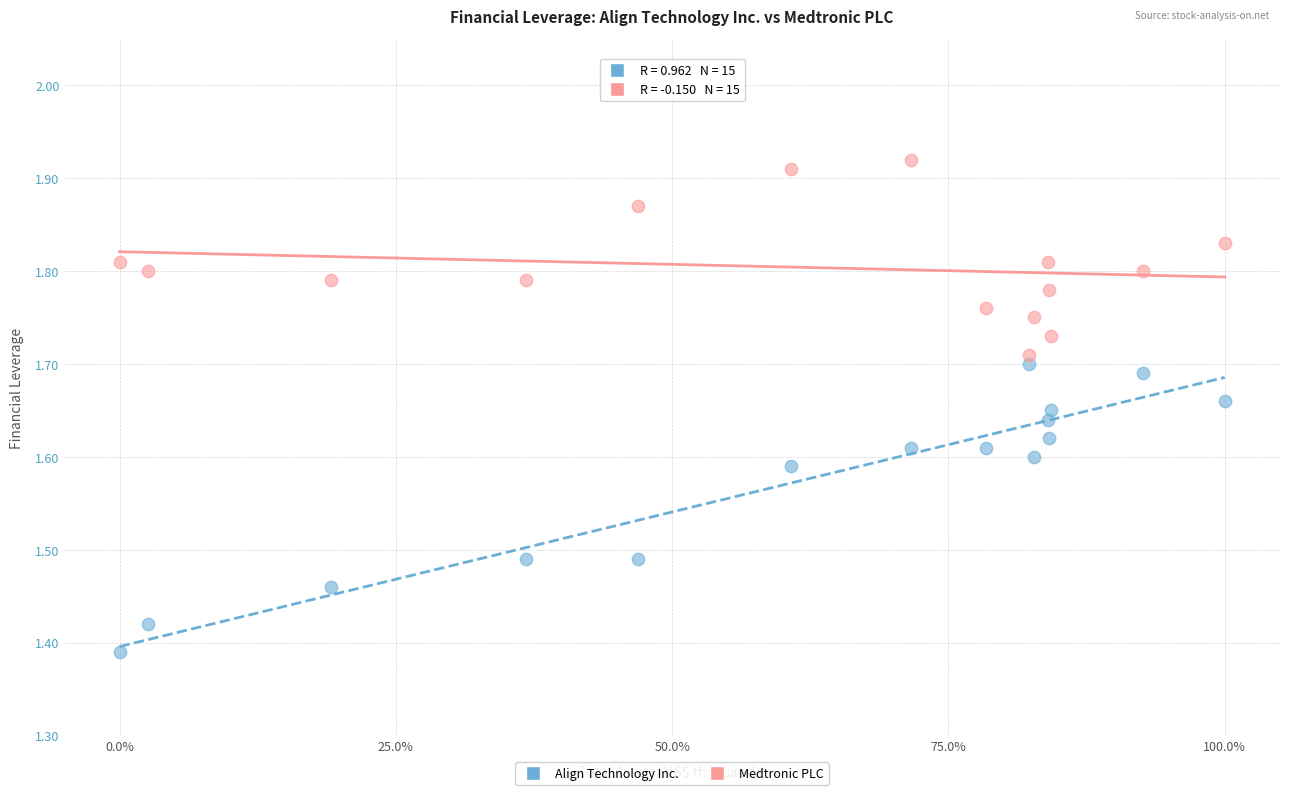

What are all the series names shown in the legend?

Align Technology Inc., Medtronic PLC